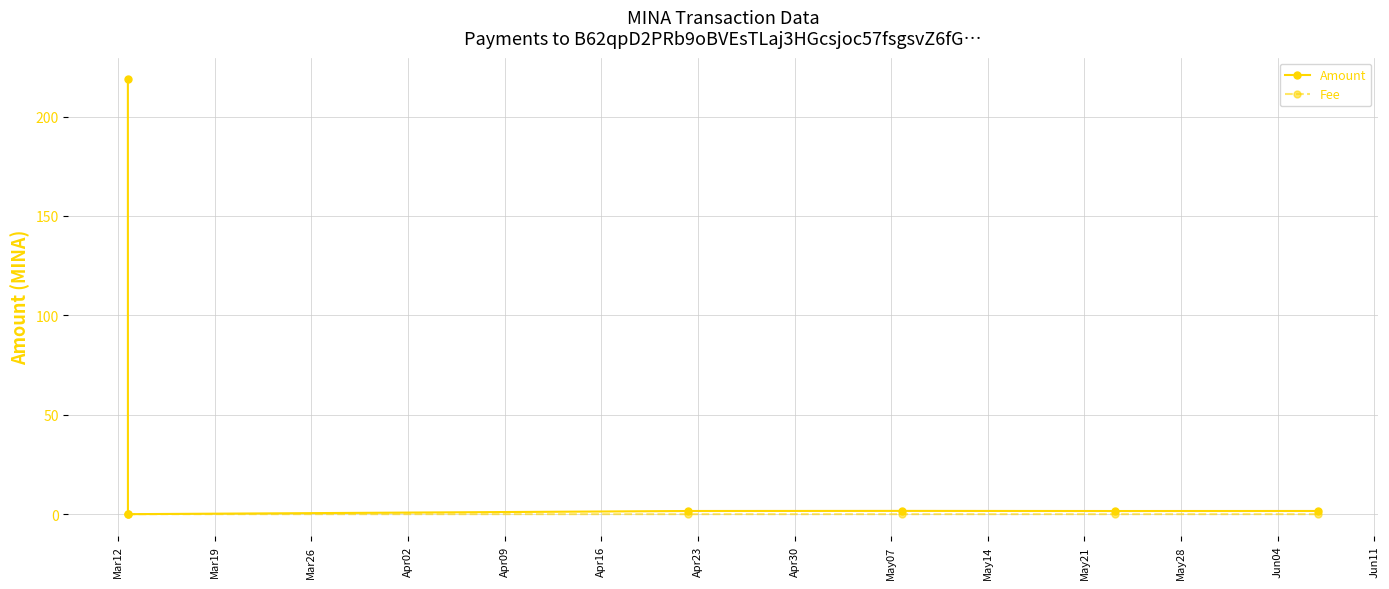

List the series in order of their peak value, lowest first.

Fee, Amount